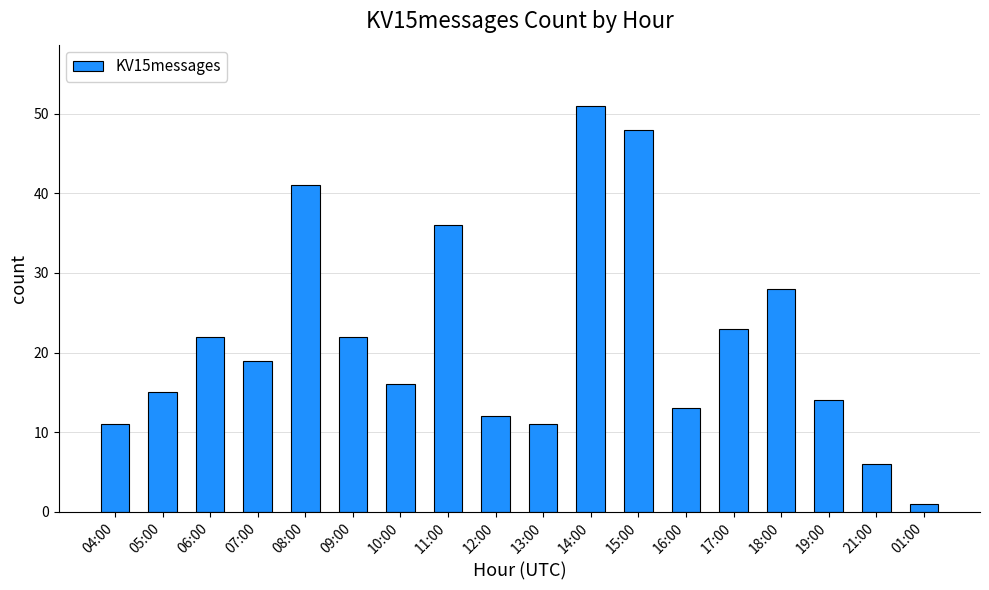

What is the label of the 16th bar from the left?

19:00